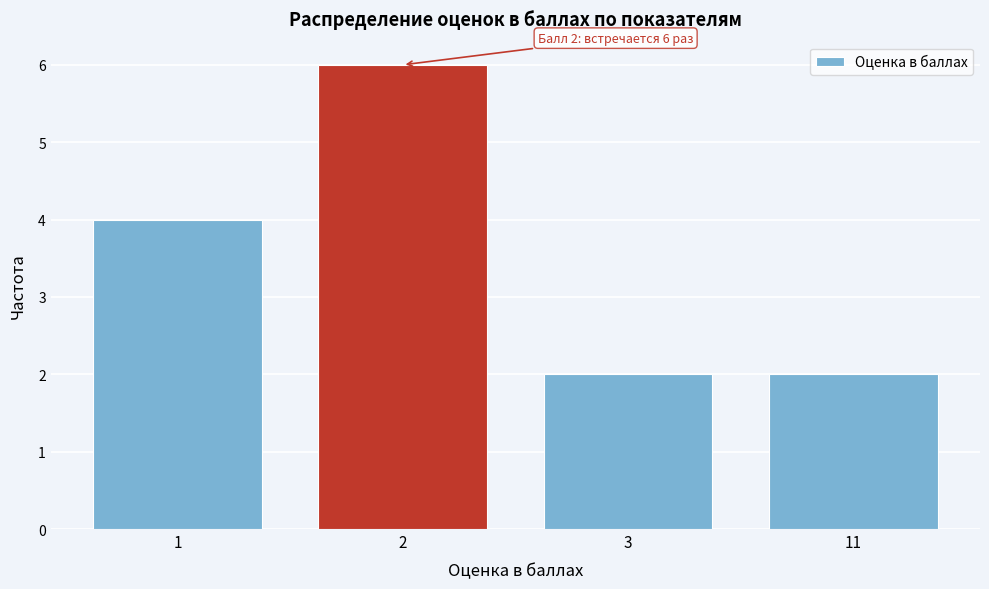

Reading left to right, list all the values displayed in this chart.

1=4	2=6	3=2	11=2